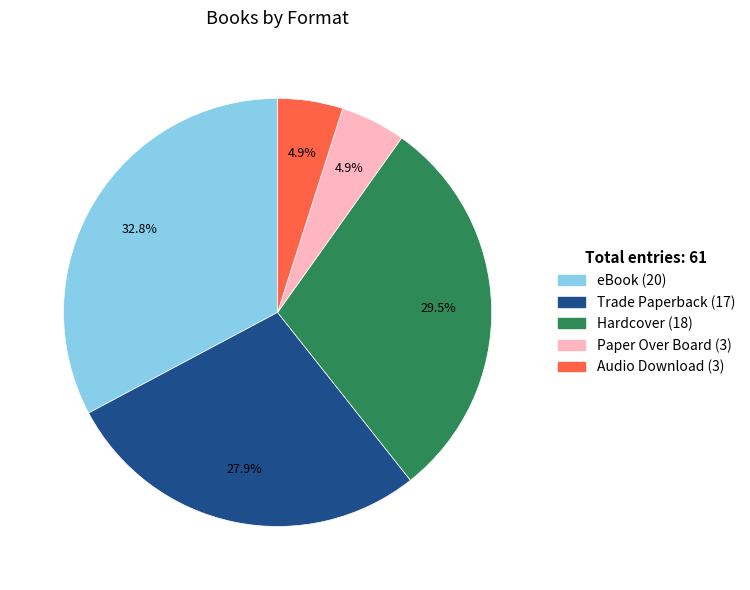

True or false: Trade Paperback accounts for 16% of the total.

False